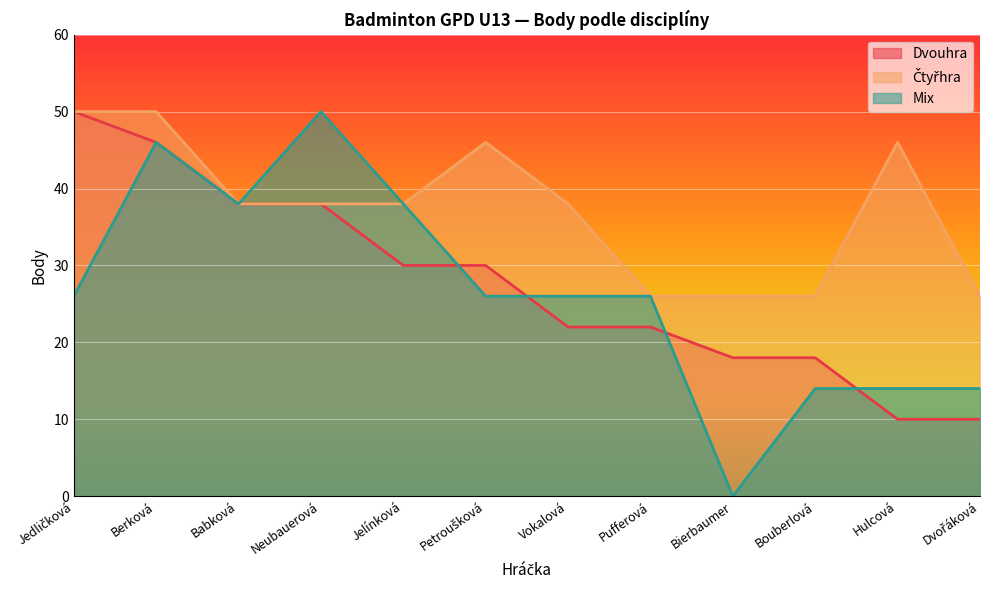

Count the Dvouhra values in the range 18 to 38.

8